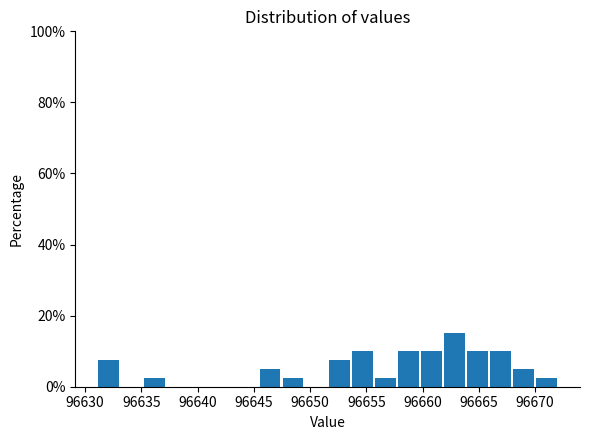

Reading left to right, list every bar in this chart as the range it spans on the x-axis followed by its height. Neither the bar edges nor the heights are printed on the chart, so give them approximately, as read against the axes.

96631.0 to 96633.0: 8
96633.0 to 96635.5: 0
96635.5 to 96637.5: 2
96637.5 to 96639.5: 0
96639.5 to 96641.5: 0
96641.5 to 96643.5: 0
96643.5 to 96645.5: 0
96645.5 to 96647.5: 6
96647.5 to 96649.5: 2
96649.5 to 96651.5: 0
96651.5 to 96653.5: 8
96653.5 to 96656.0: 10
96656.0 to 96658.0: 2
96658.0 to 96660.0: 10
96660.0 to 96662.0: 10
96662.0 to 96664.0: 16
96664.0 to 96666.0: 10
96666.0 to 96668.0: 10
96668.0 to 96670.0: 6
96670.0 to 96672.0: 2